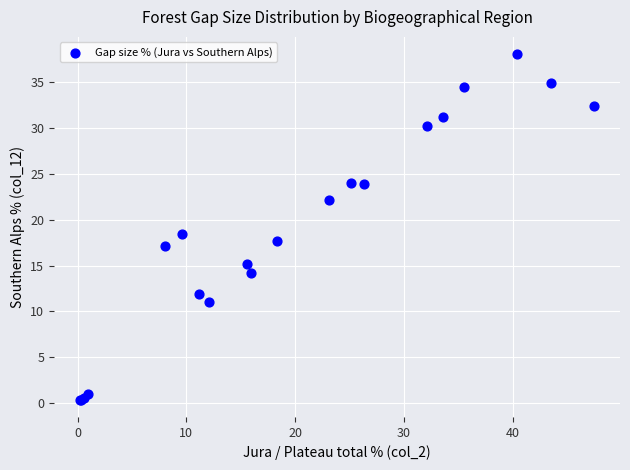

What Y value in the scatter plot is closest to 19?

18.4